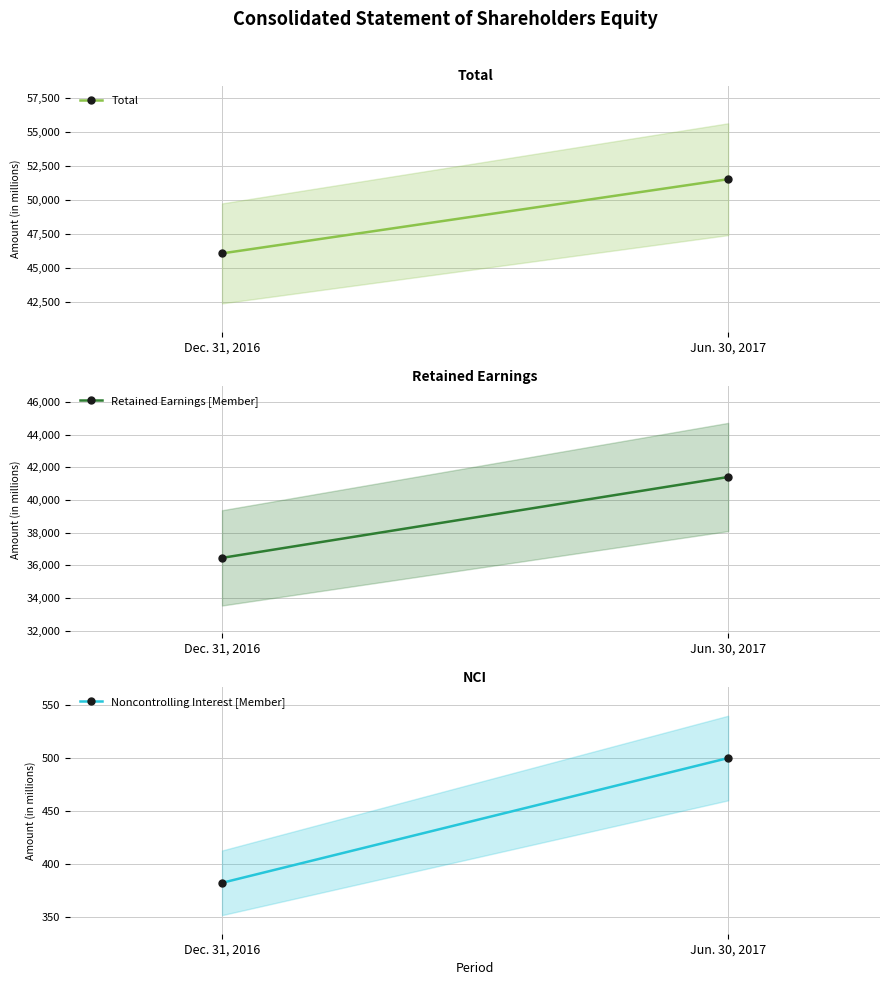

List the labels in order of Noncontrolling Interest [Member] value, largest first.

Jun. 30, 2017, Dec. 31, 2016